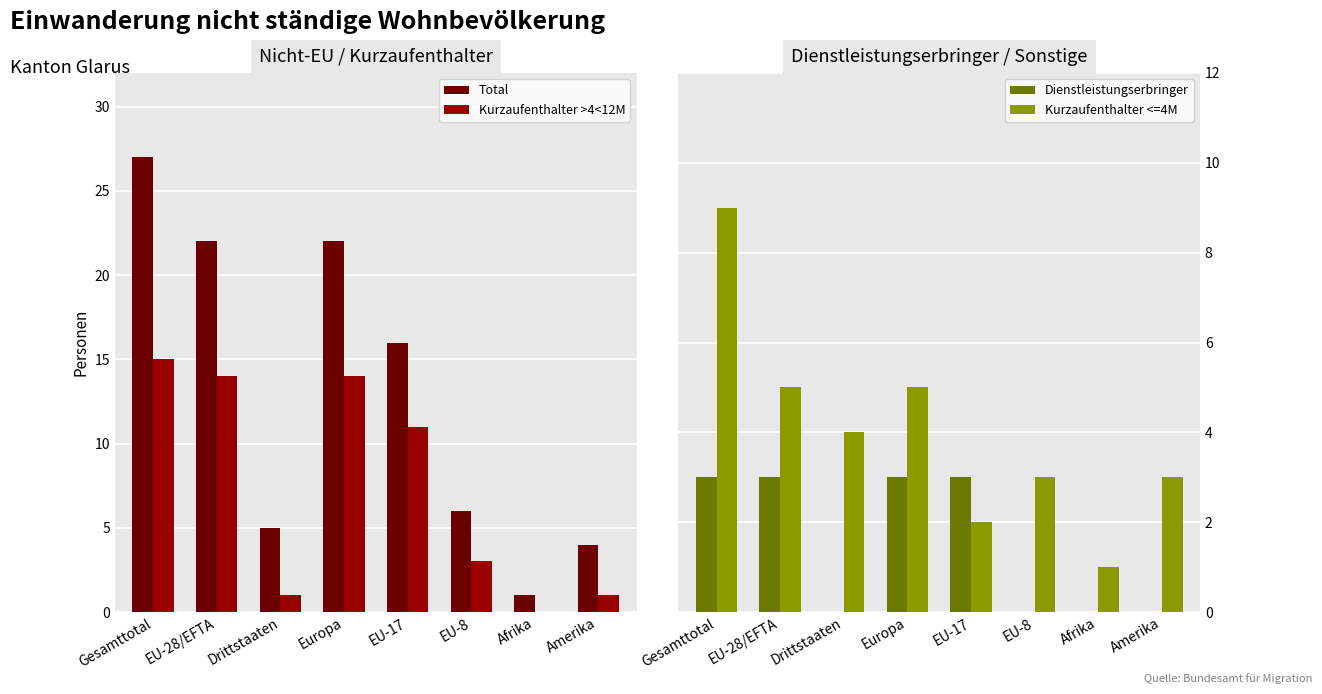

Which category has the highest value across all series?

Gesamttotal